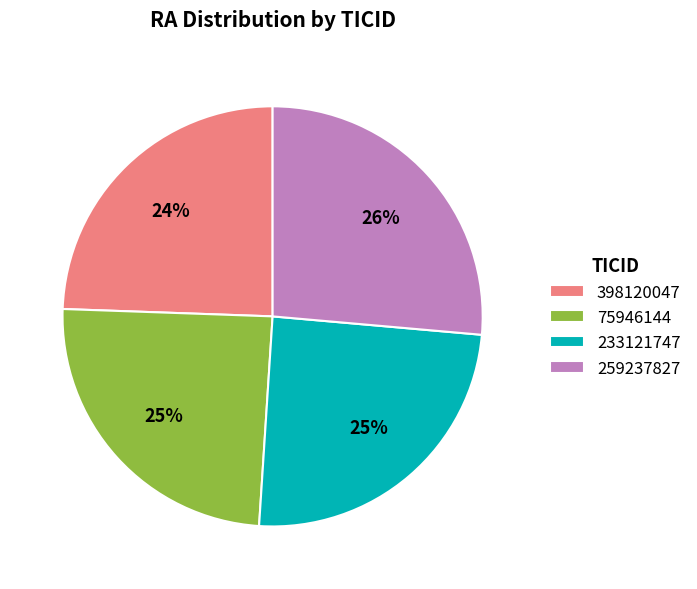

Is there a majority slice in this chart?

No